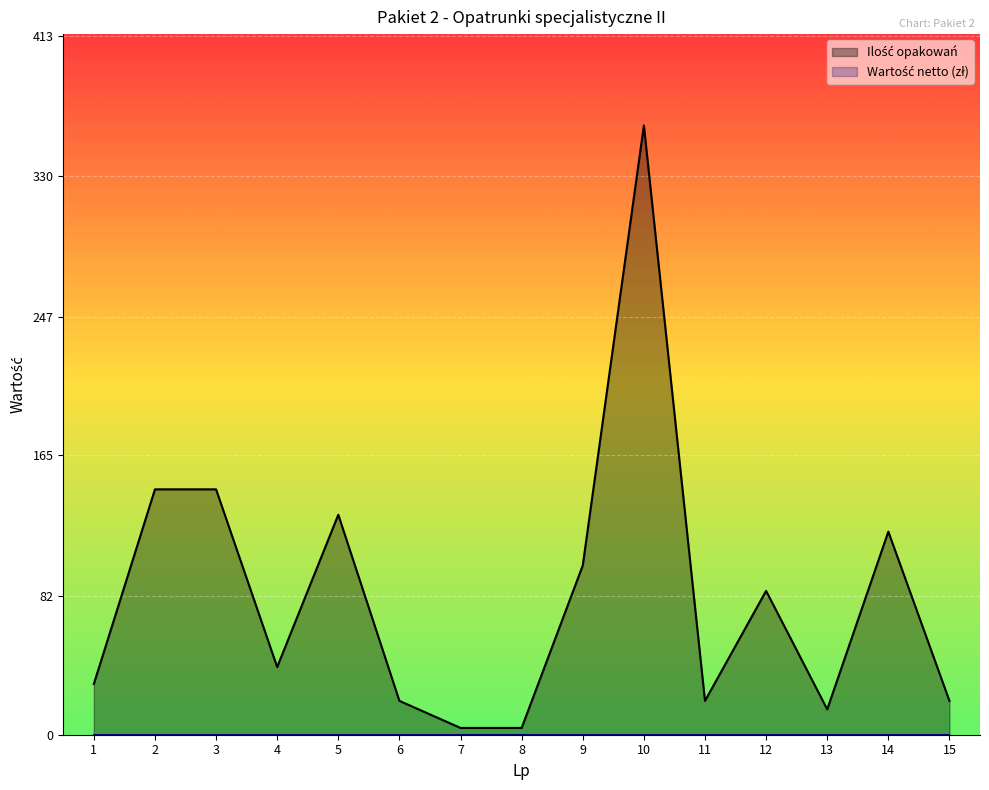

List the labels in order of value, smallest first.

7, 8, 13, 6, 11, 15, 1, 4, 12, 9, 14, 5, 2, 3, 10